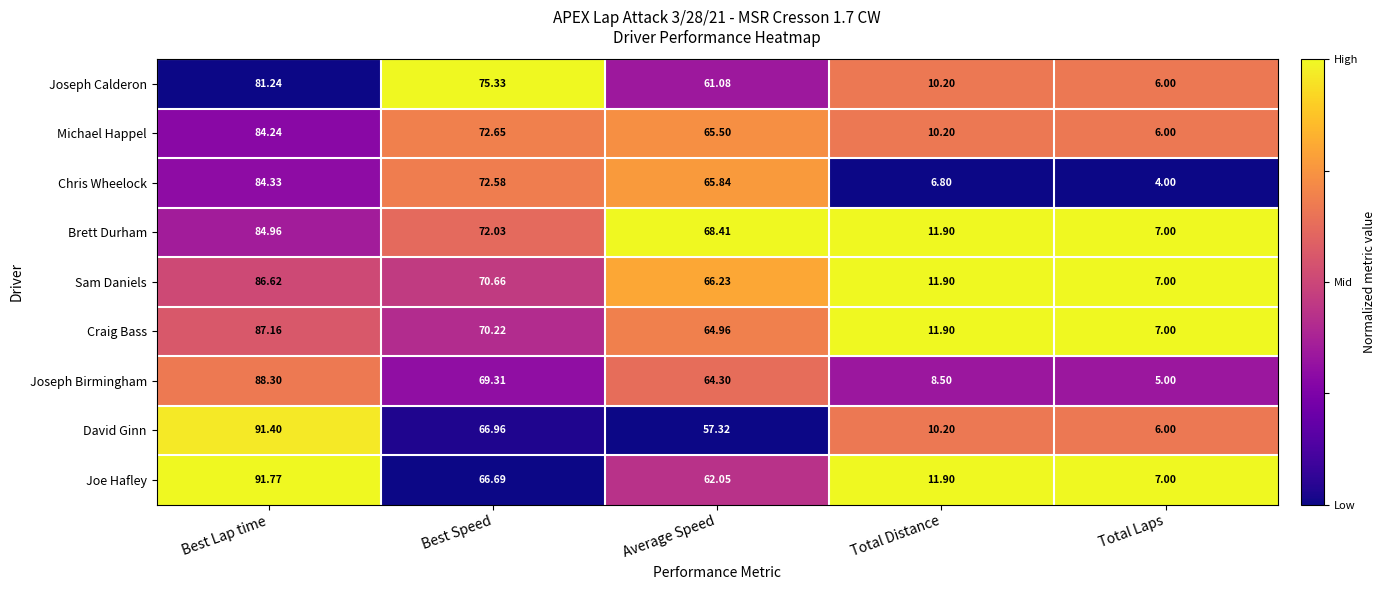

Which category has the highest value in the Sam Daniels series?

Best Lap time